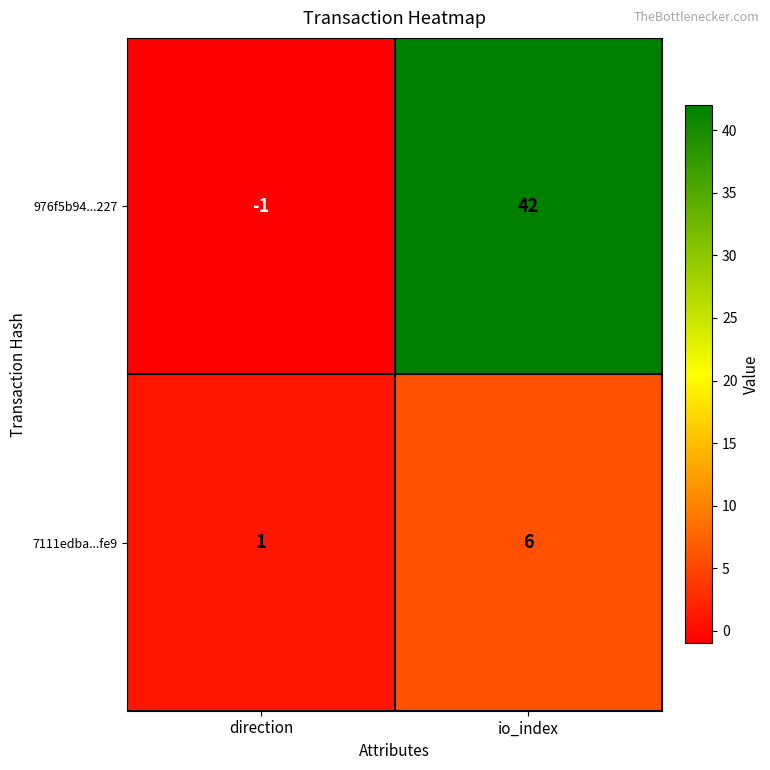

How many data points does each series have?

2